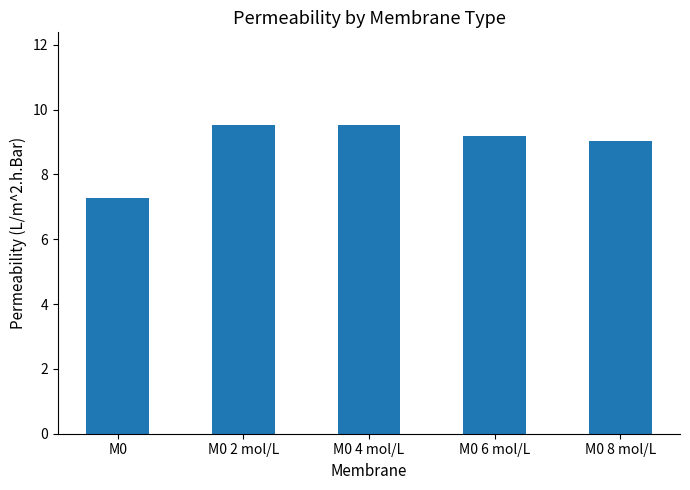

True or false: the data shows 6.5 at M0 2 mol/L.

False